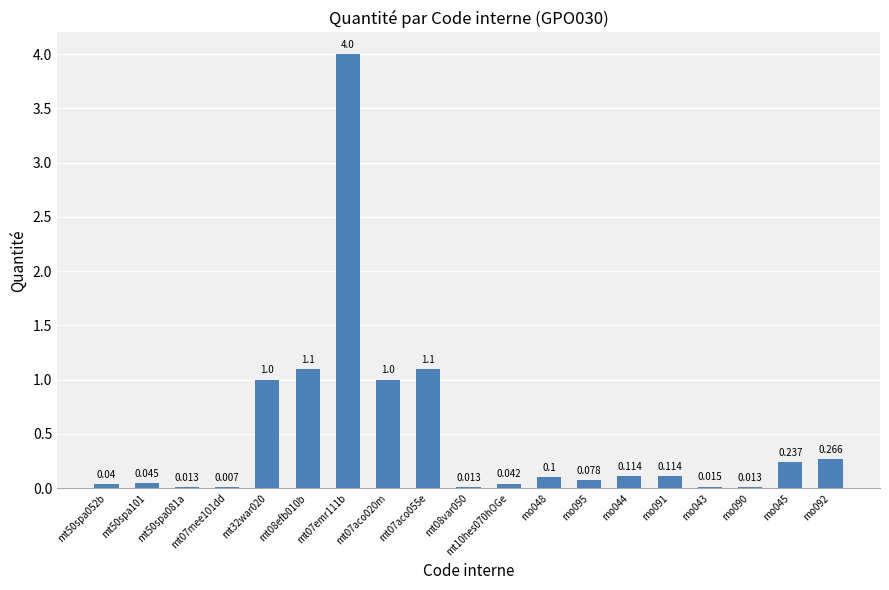

Does the chart contain stacked bars?

No